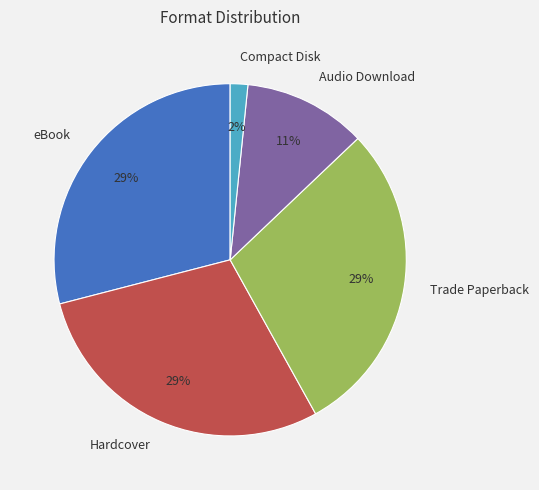

Which category has the smallest portion of the pie?

Compact Disk